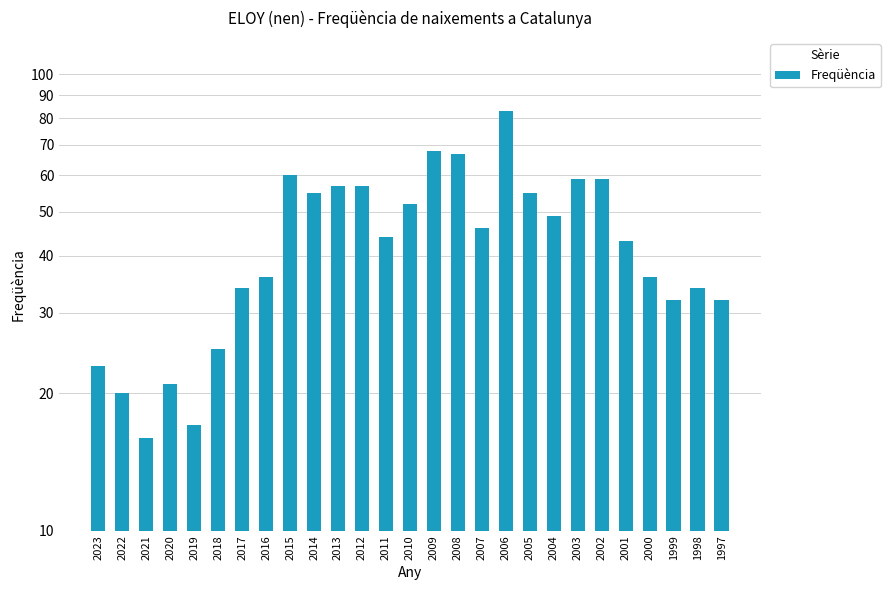

What is the maximum value shown in the chart?

83